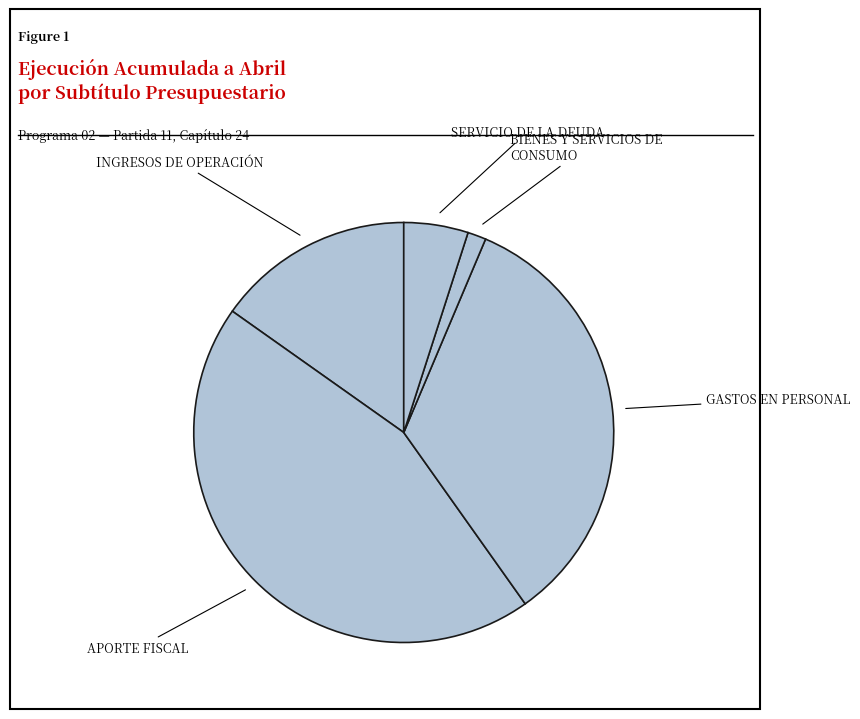

What is the largest slice in the pie chart?

APORTE FISCAL